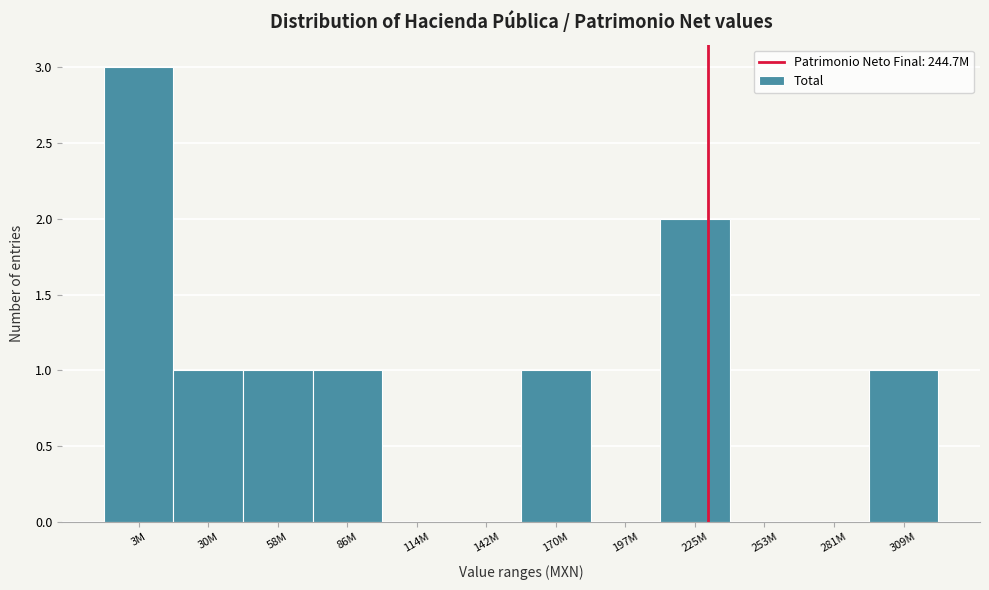

Reading left to right, transcribe all the data shown in this chart.

3M=3	30M=1	58M=1	86M=1	114M=0	142M=0	170M=1	197M=0	225M=2	253M=0	281M=0	309M=1